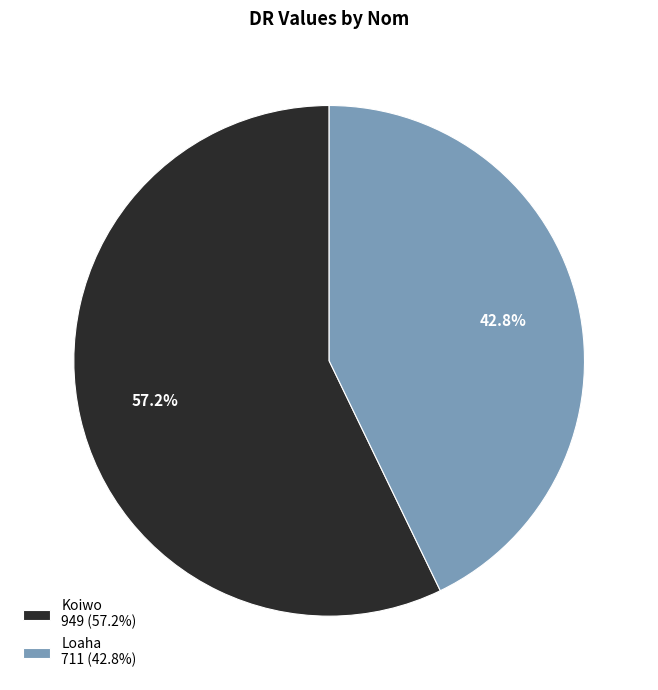

Does Loaha represent more than half of the total?

No